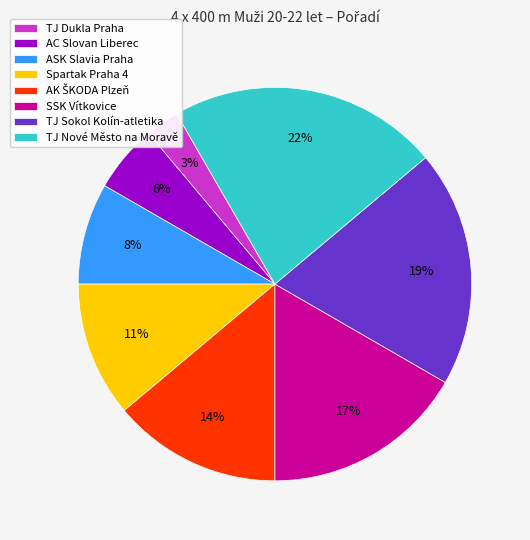

How many slices are in this pie chart?

8